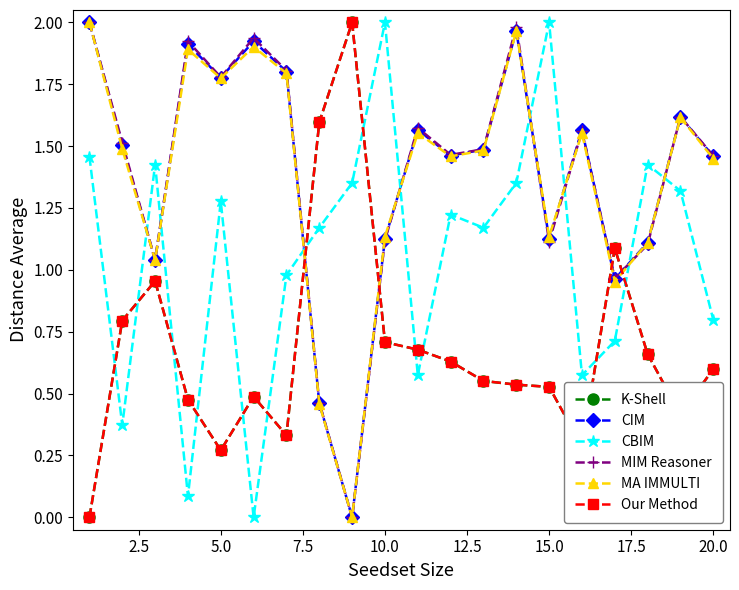

Does the chart have visible grid lines?

No